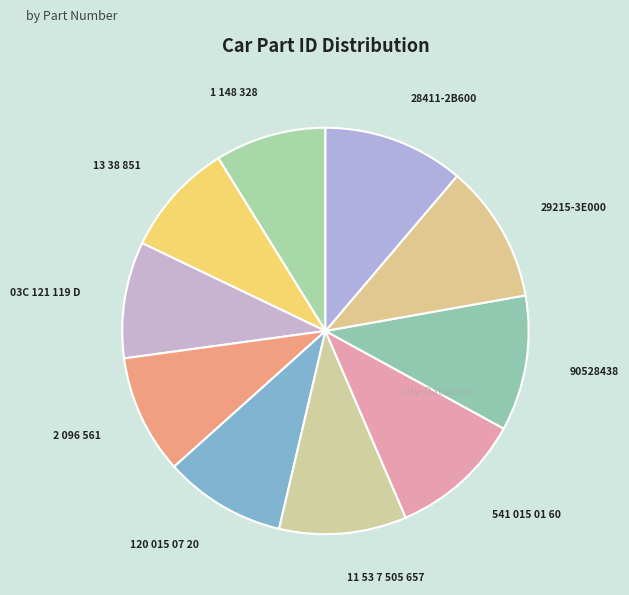

True or false: 29215-3E000 accounts for 11% of the total.

True